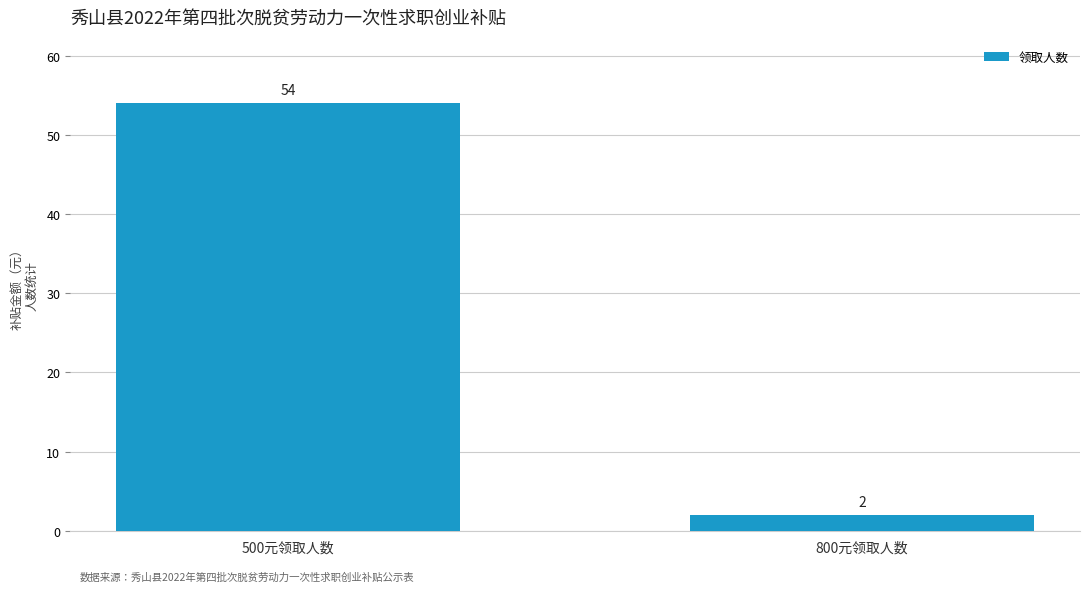

The value at 500元领取人数 is 11. True or false?

False